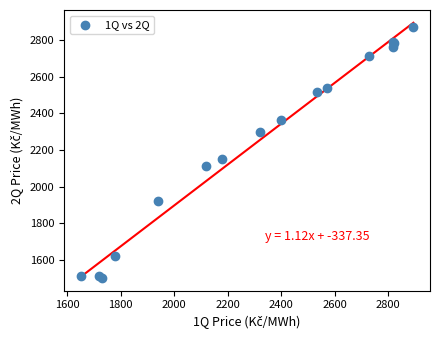

What Y value in the scatter plot is closest to 2184?

2151.0